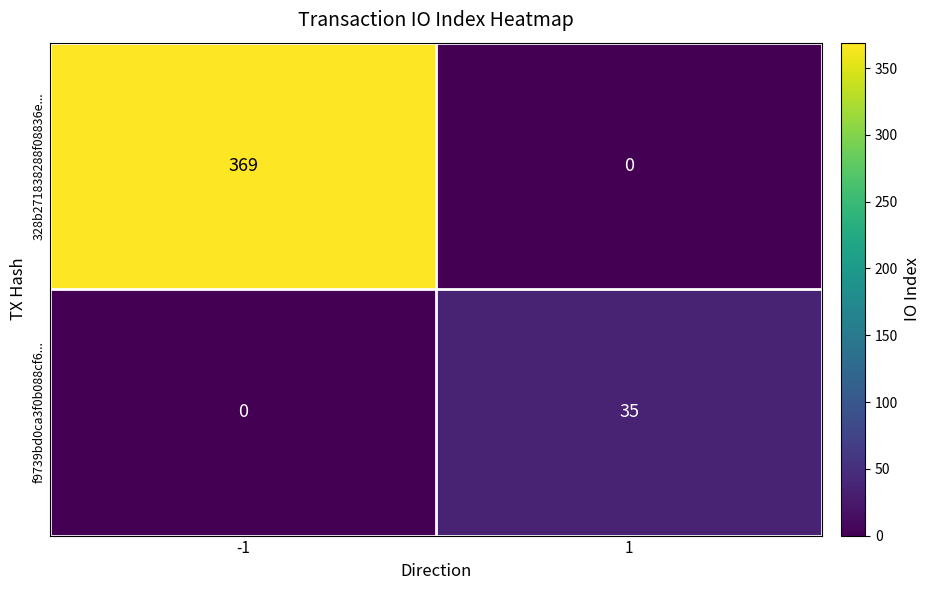

What is the sum of all f9739bd0ca3f0b088cf6... values?

35